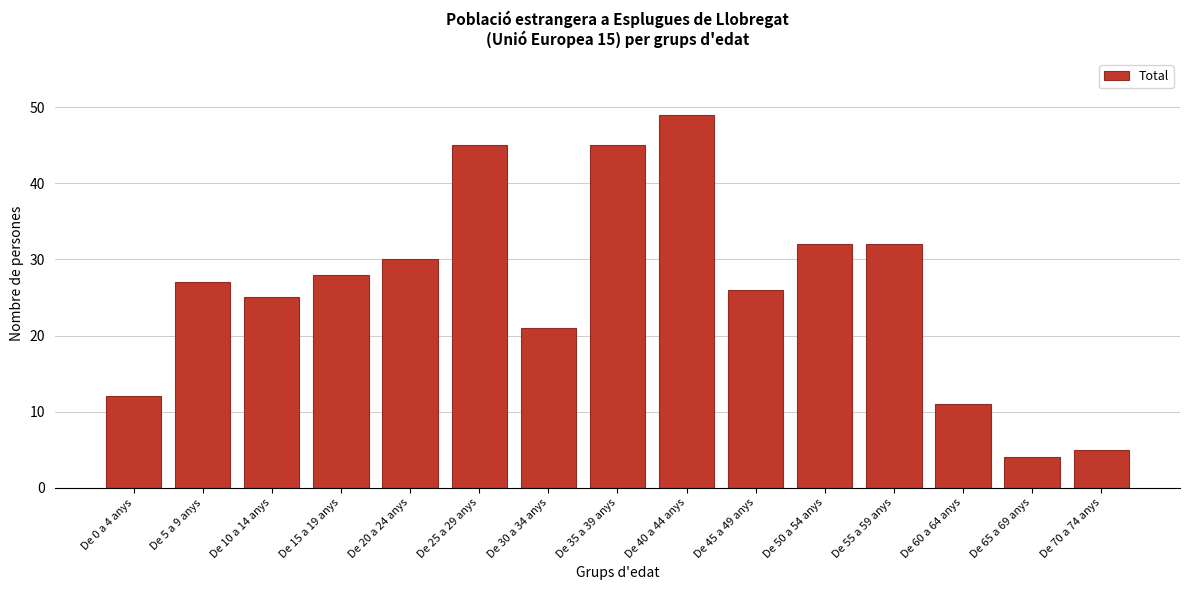

Reading left to right, what are all the values shown in this chart?

12	27	25	28	30	45	21	45	49	26	32	32	11	4	5